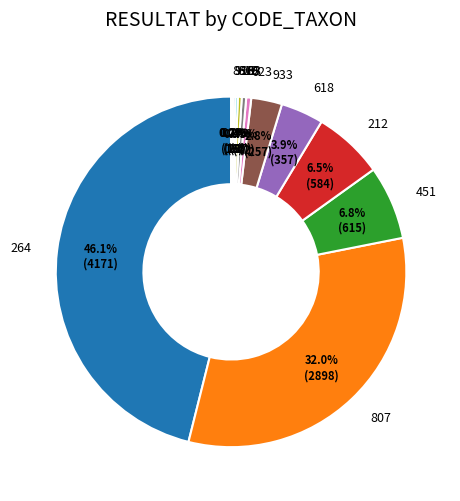

What portion of the pie excludes 618?

96.1%